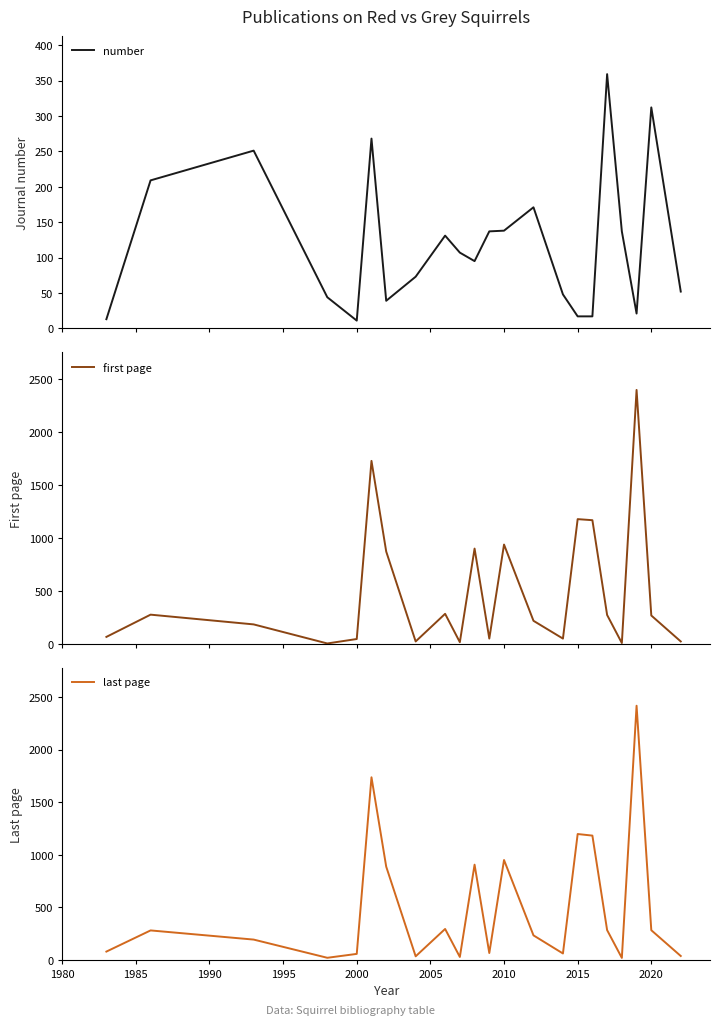

Which series has the largest range (max minus min)?

last page